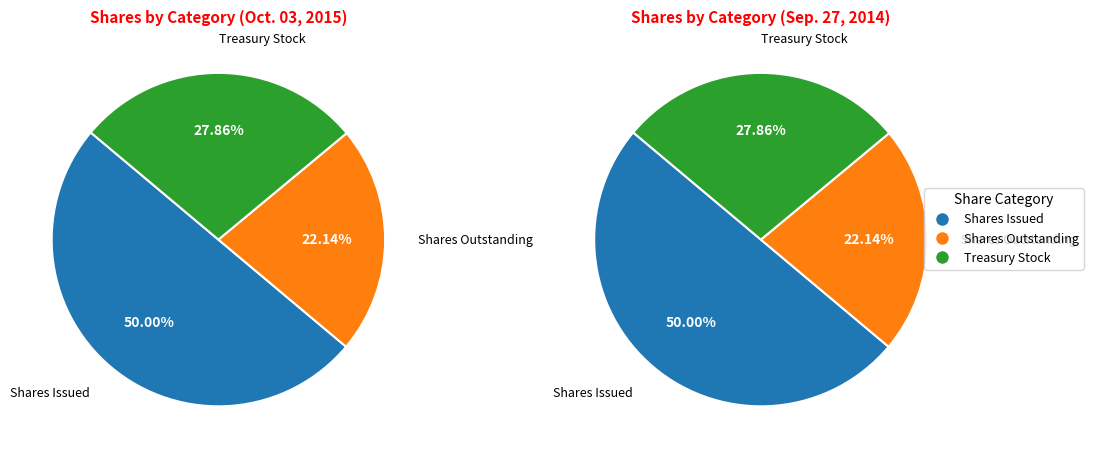

How many segments does this pie chart have?

3